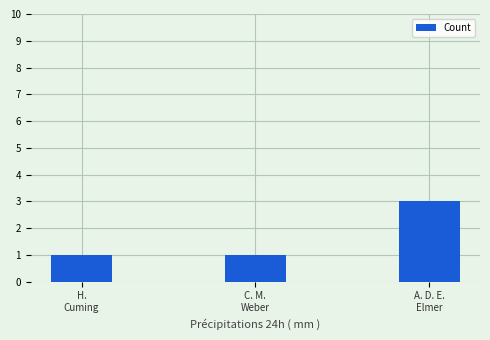

What is the label of the 3rd bar from the left?

A. D. E.
Elmer